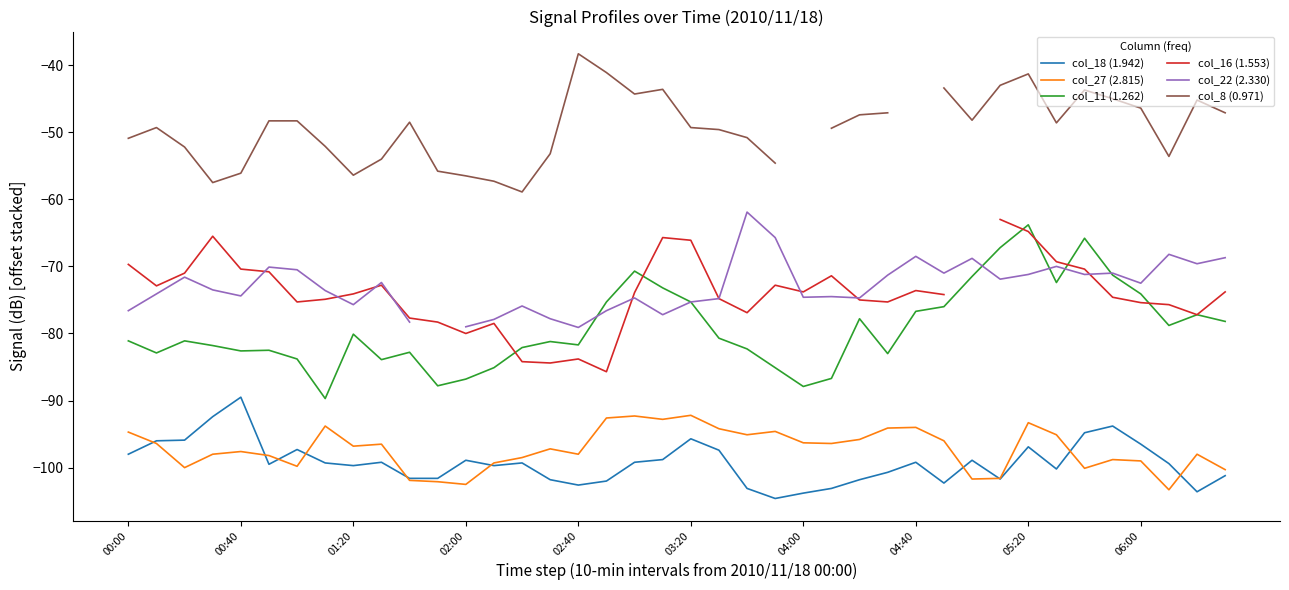

True or false: col_18 (1.942) and col_11 (1.262) cross at least once.

False